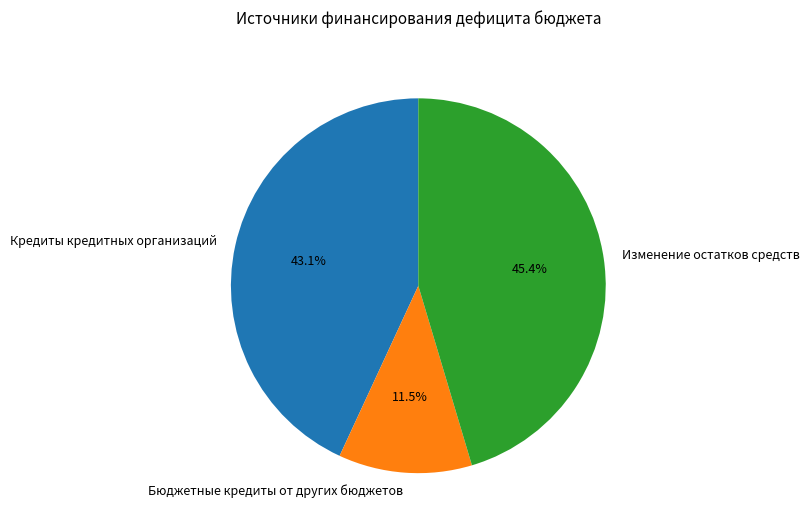

Is there any slice that represents more than half of the pie?

No